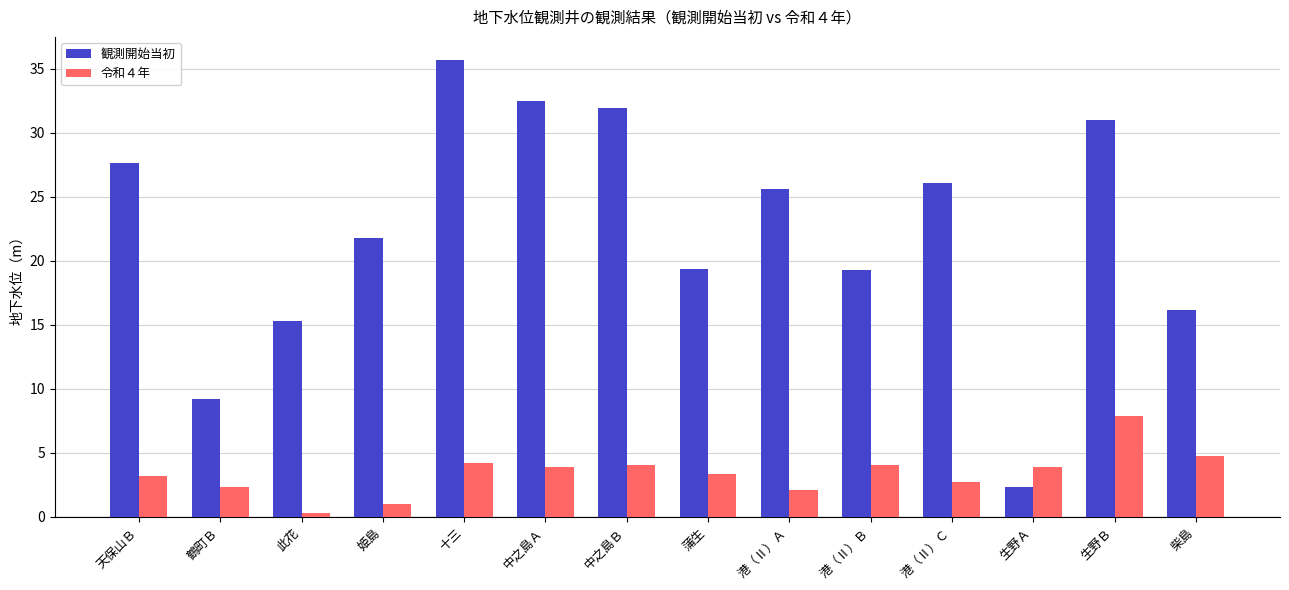

The value of 観測開始当初 at 中之島Ｂ is 31.9. True or false?

True